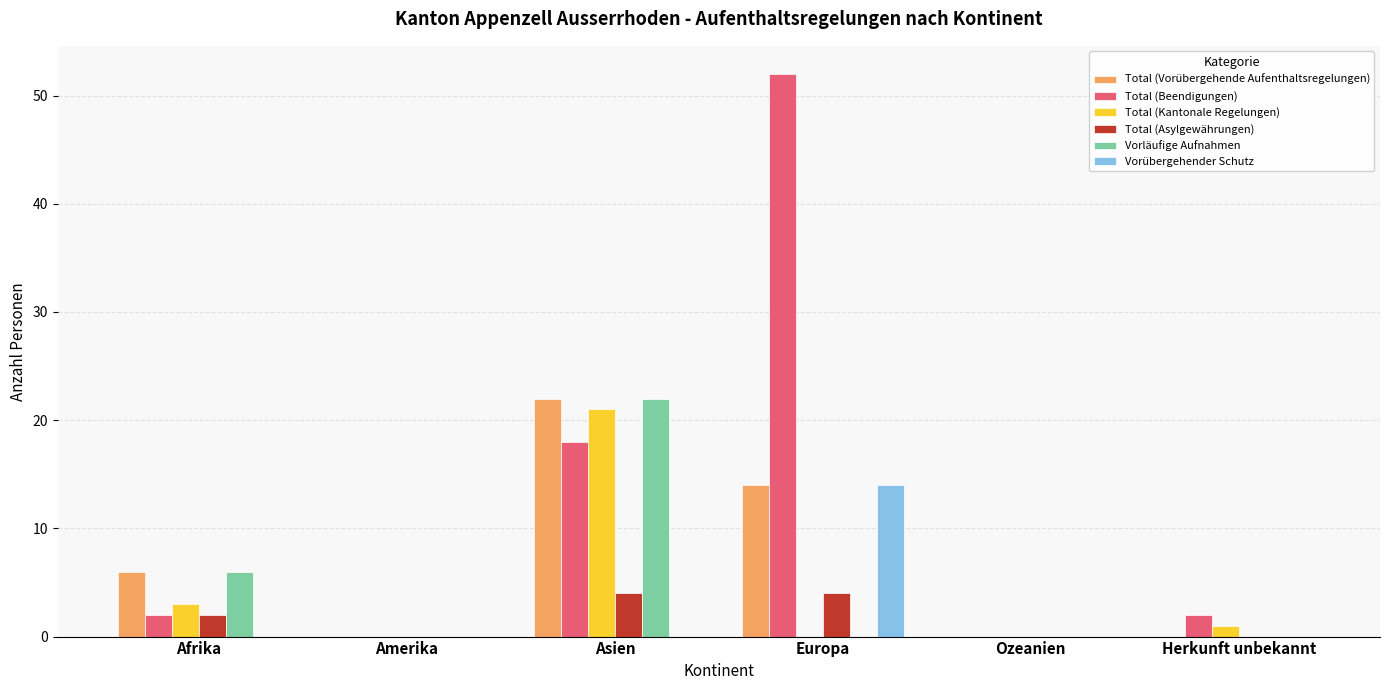

At which category is the sum across all series the highest?

Asien